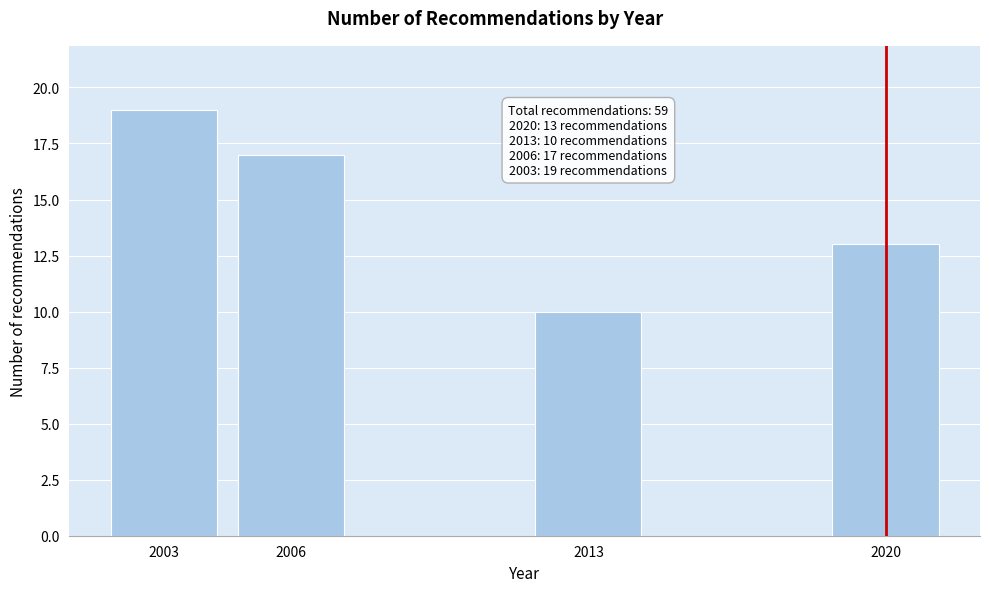

Reading right to left, what are all the values shown in this chart?

2020=13	2013=10	2006=17	2003=19